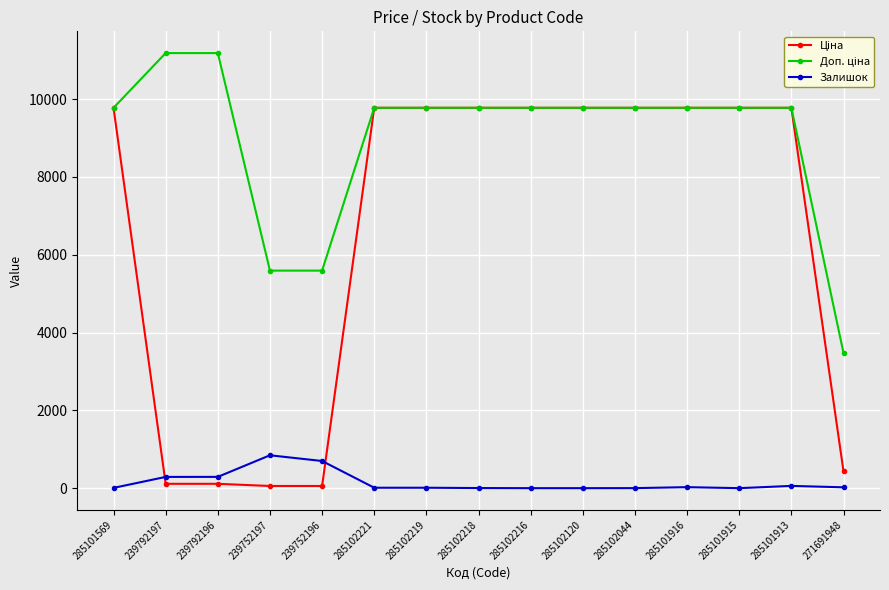

Which category has the highest value in the Залишок series?

239752197